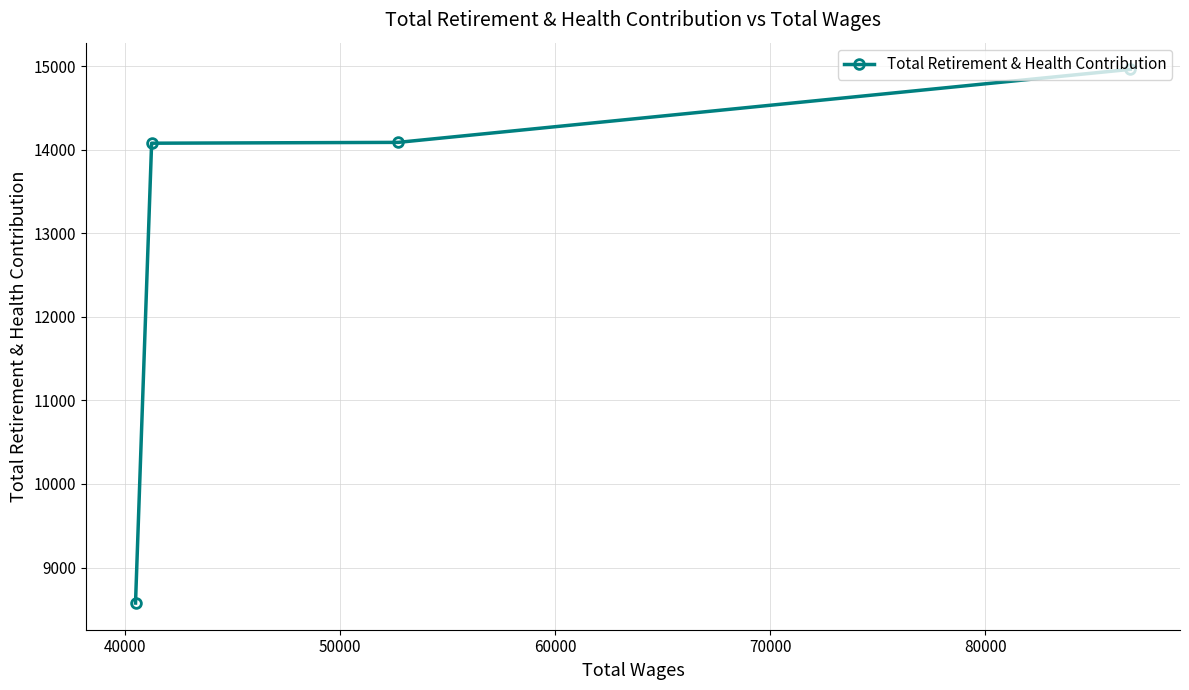

What is the smallest value displayed?

8575